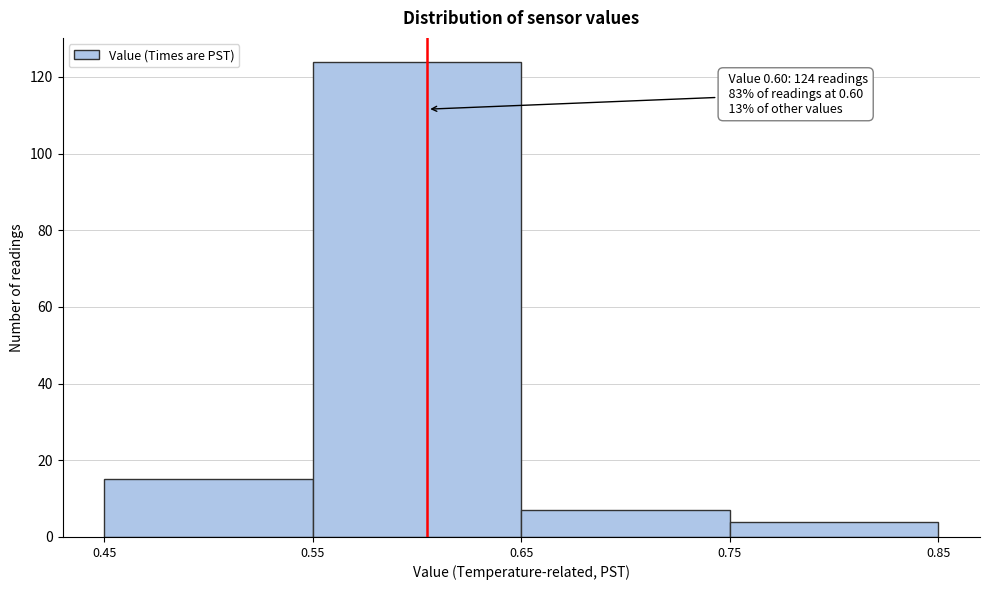

Which range on the x-axis has the tallest bar?

0.55 to 0.65